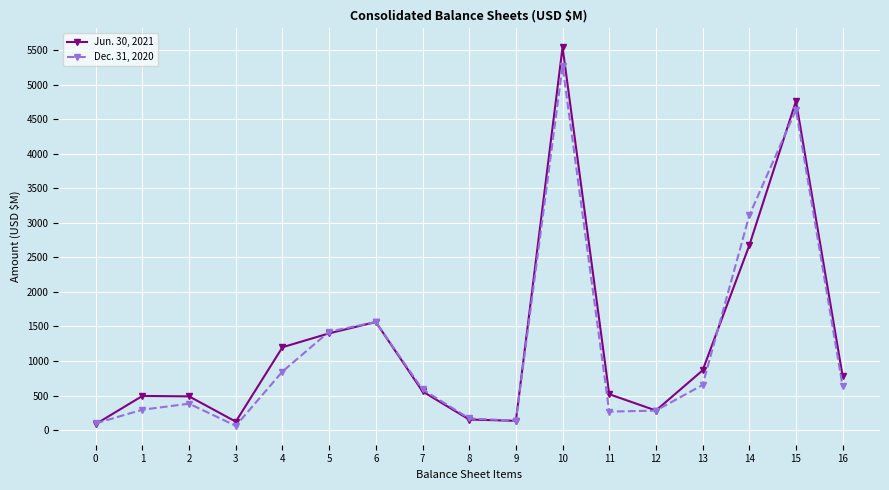

List the series in order of their peak value, lowest first.

Dec. 31, 2020, Jun. 30, 2021